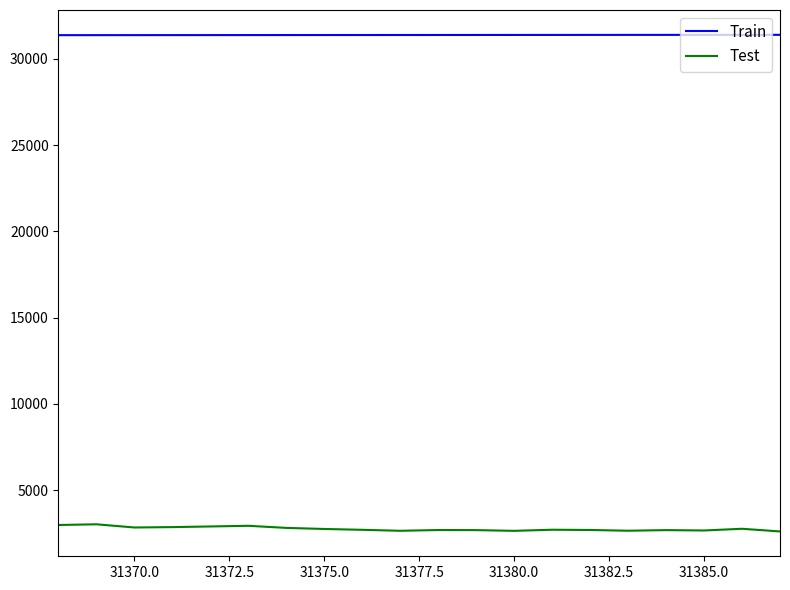

Does the chart display data point markers on the line(s)?

No